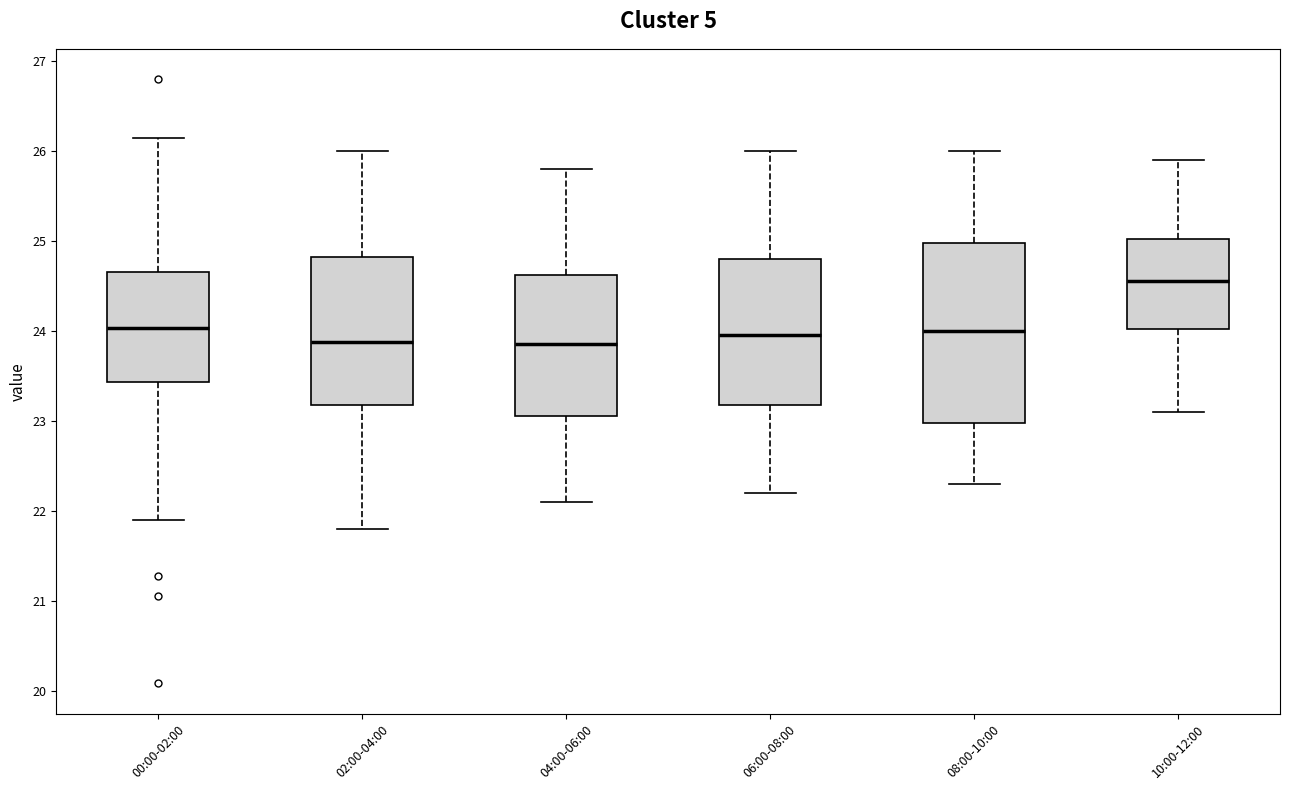

Reading left to right, transcribe this box plot: for each box, give where its median line is, the range the box spans, and where its two whiskers end, as read against the y-axis. The values are not printed on the chart, so give them approximately, as read against the axis.

00:00-02:00: median 24.0, box 23.4 to 24.7, whiskers 21.9 to 26.2
02:00-04:00: median 23.9, box 23.2 to 24.8, whiskers 21.8 to 26.0
04:00-06:00: median 23.9, box 23.1 to 24.6, whiskers 22.1 to 25.8
06:00-08:00: median 24.0, box 23.2 to 24.8, whiskers 22.2 to 26.0
08:00-10:00: median 24.0, box 23.0 to 25.0, whiskers 22.3 to 26.0
10:00-12:00: median 24.6, box 24.0 to 25.0, whiskers 23.1 to 25.9